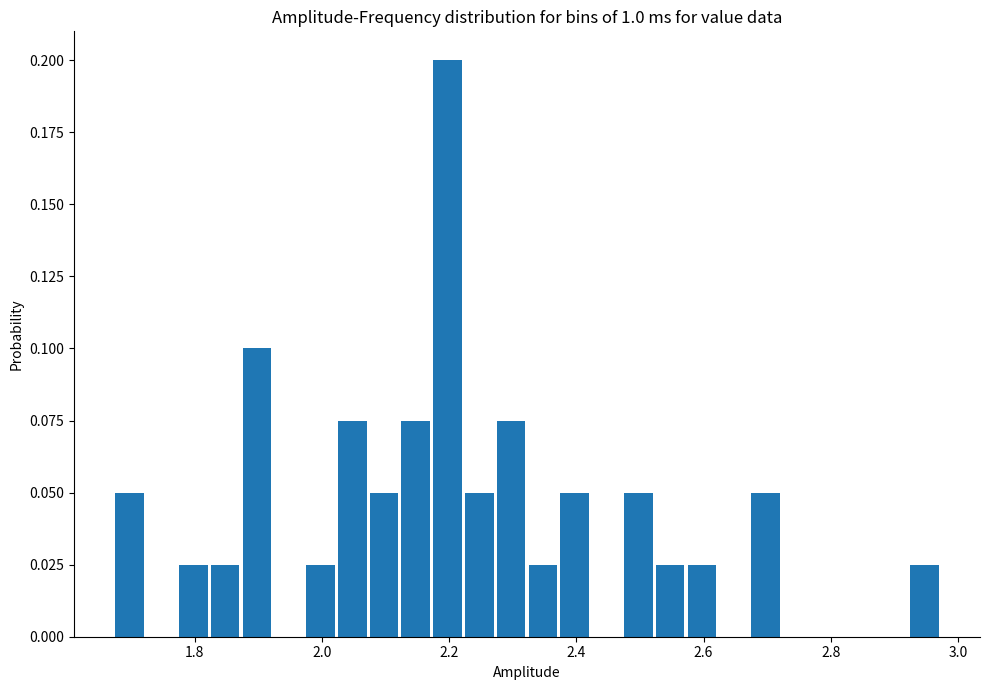

Around what value on the x-axis is the tallest bar? Give the approximate position of its centre, as read against the axis.

2.20